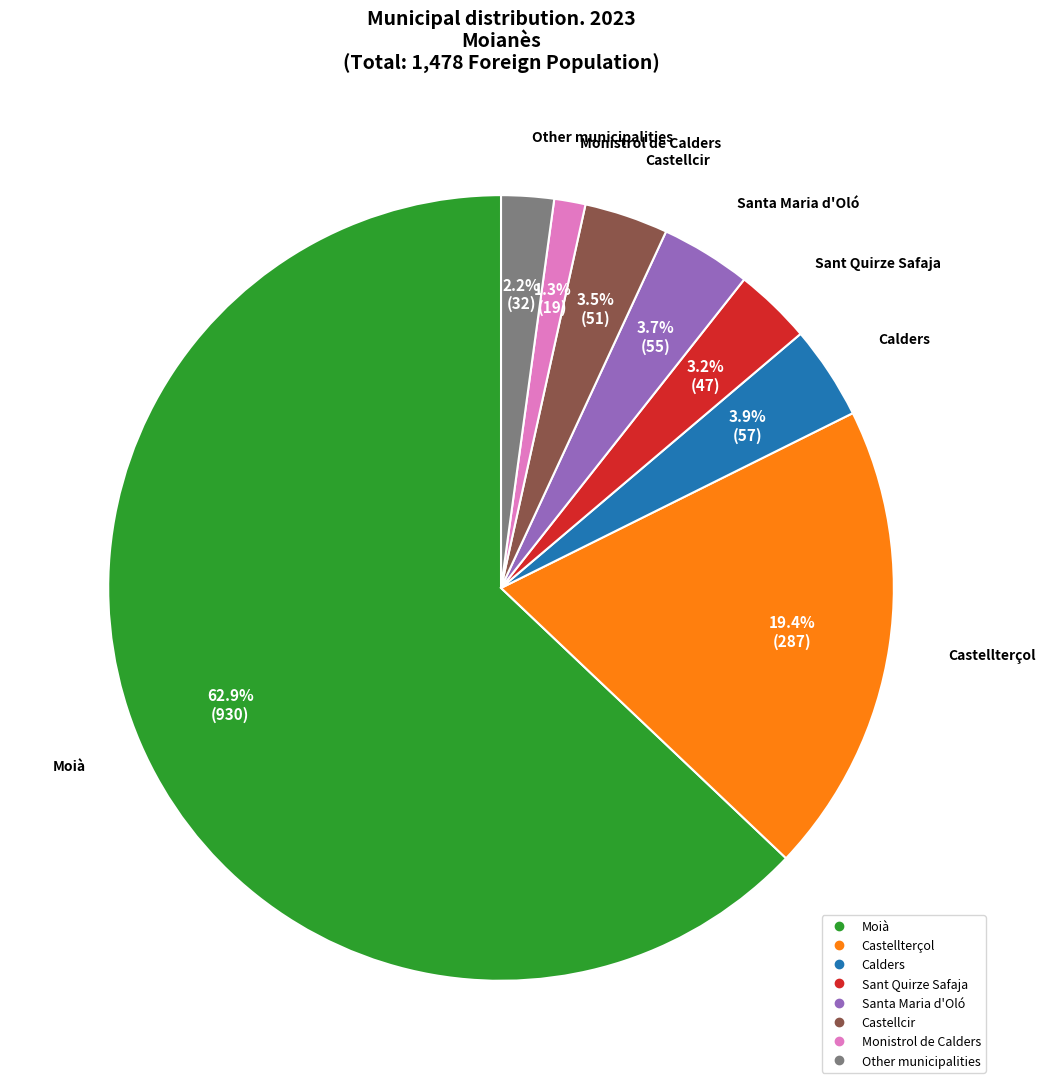

Which has a higher value, Other municipalities or Santa Maria d'Oló?

Santa Maria d'Oló